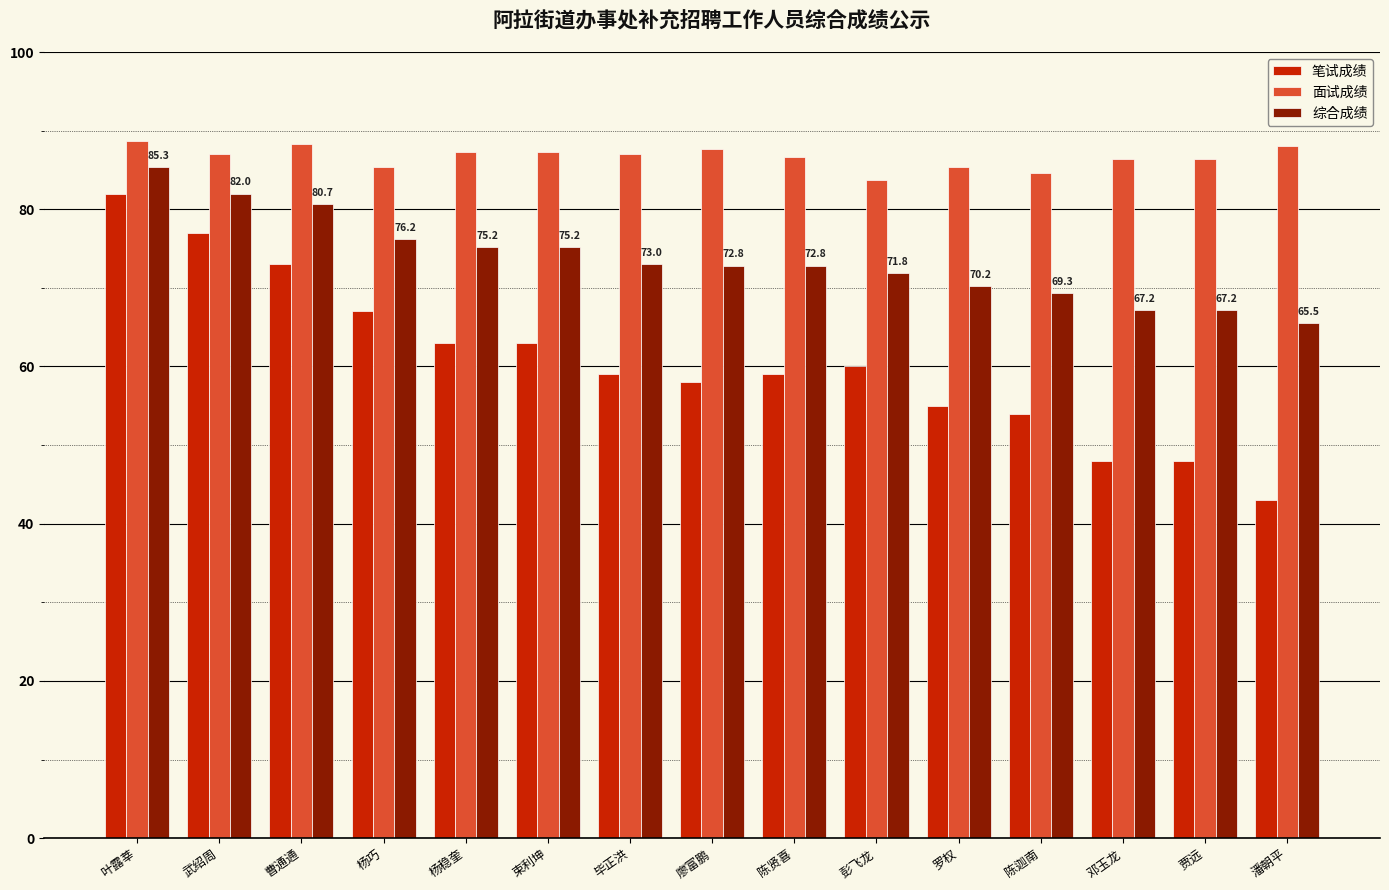

Are the bars horizontal?

No